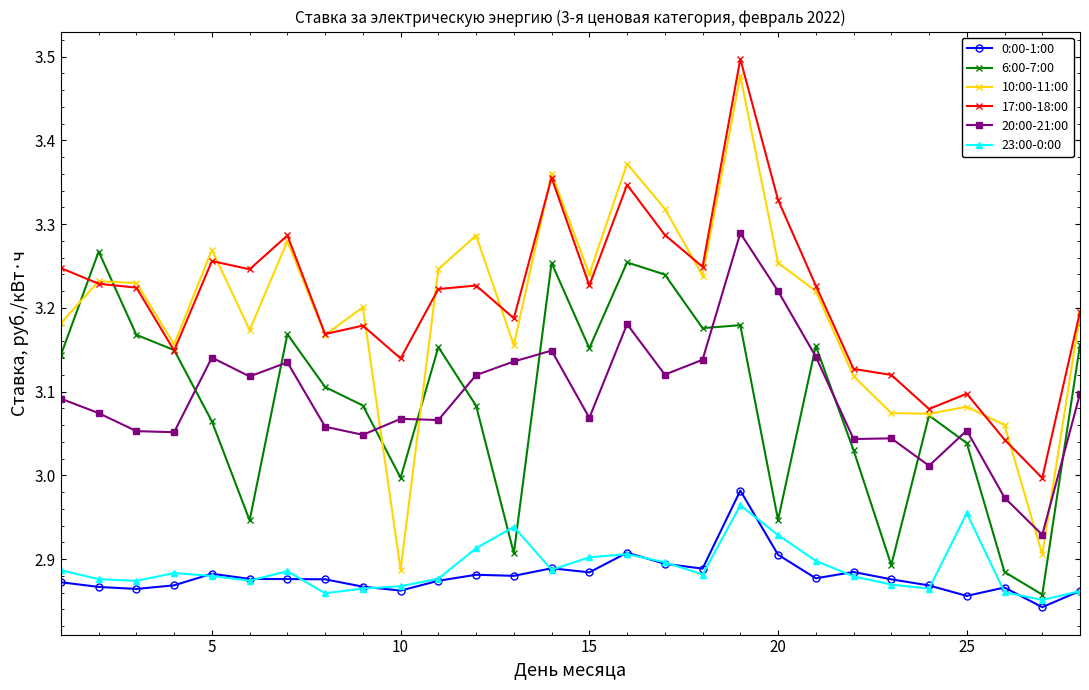

Which series ends up on top after the final intersection of 20:00-21:00 and 6:00-7:00?

6:00-7:00